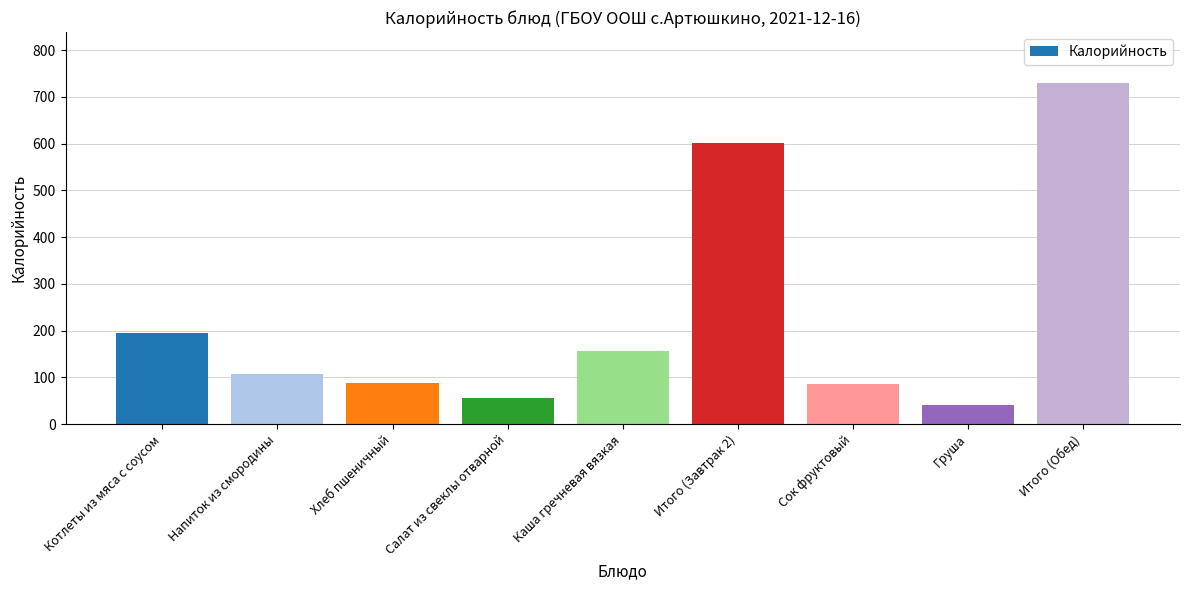

What is the change in value from Напиток из смородины to Сок фруктовый?

-22